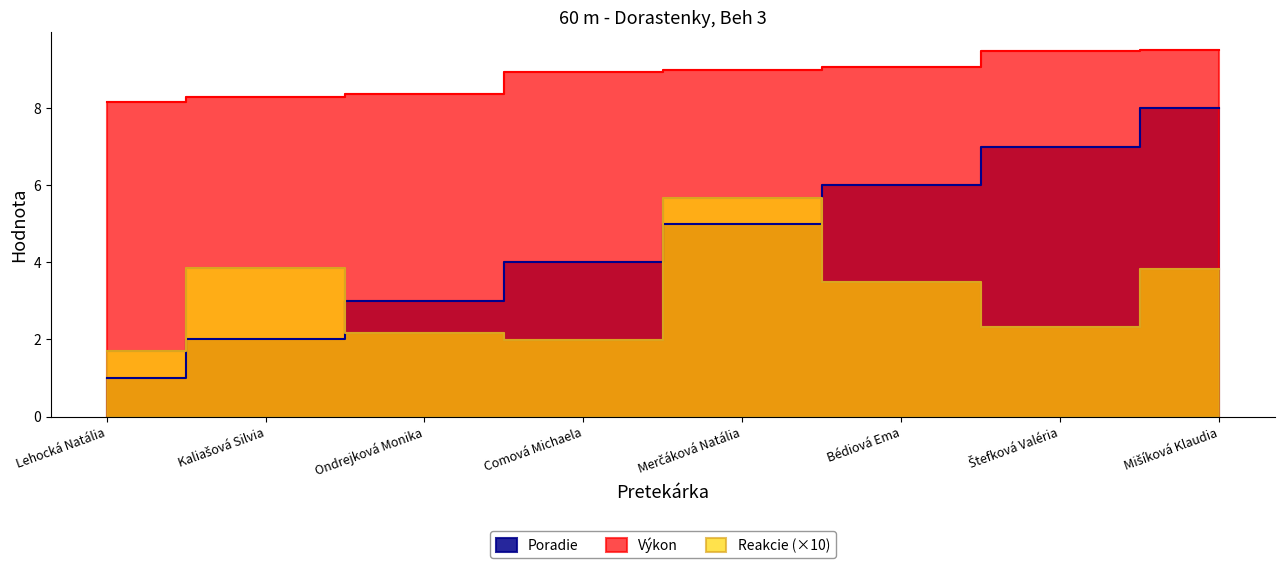

Between Kaliašová Silvia and Comová Michaela, which series saw the biggest shift?

Poradie